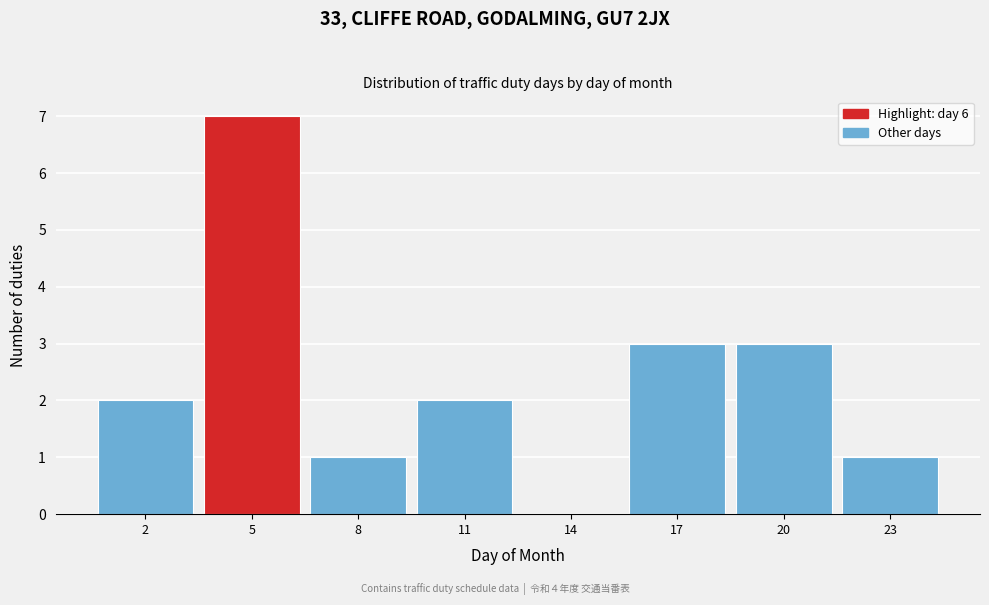

Reading left to right, extract all data points from this chart.

2=2	5=7	8=1	11=2	14=0	17=3	20=3	23=1